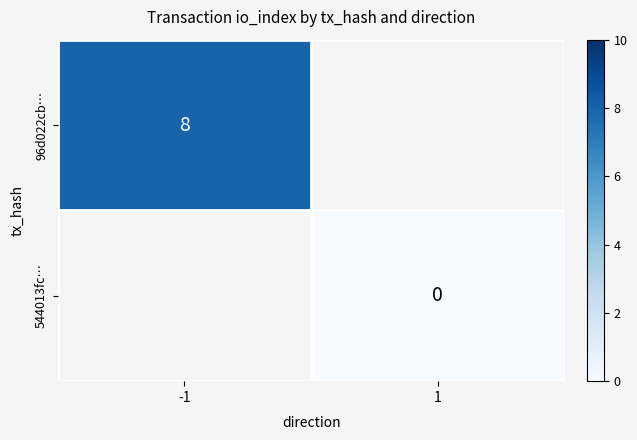

At how many categories does at least one series exceed 2?

1